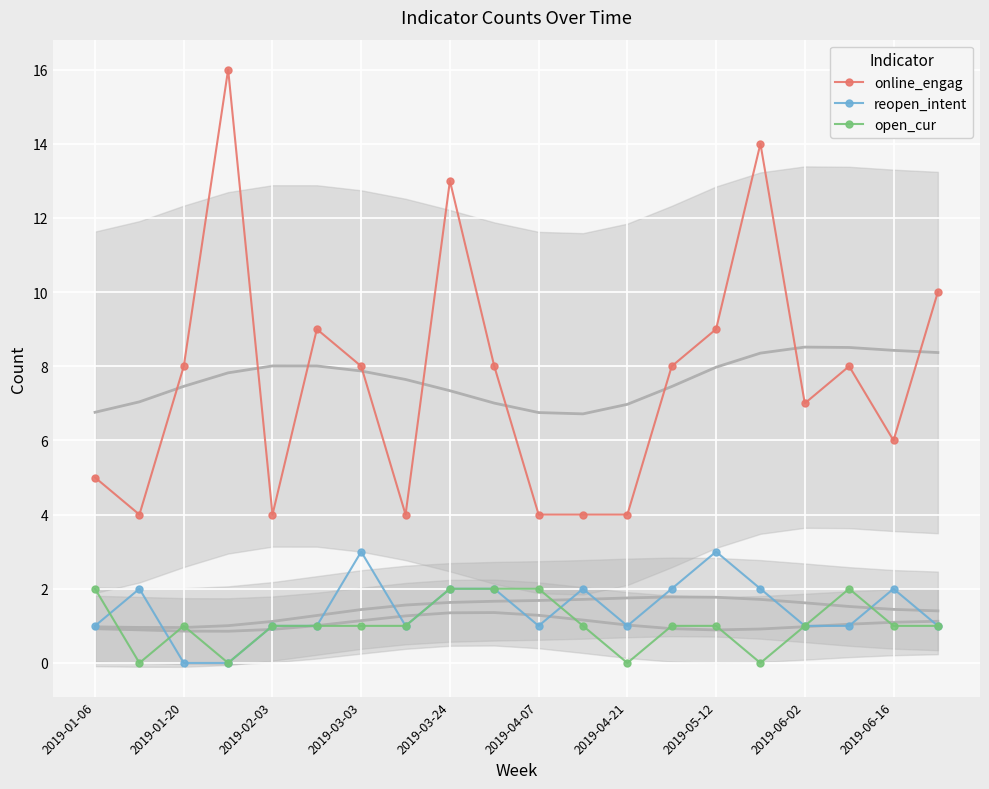

How many positive values does the reopen_intent series have?

18